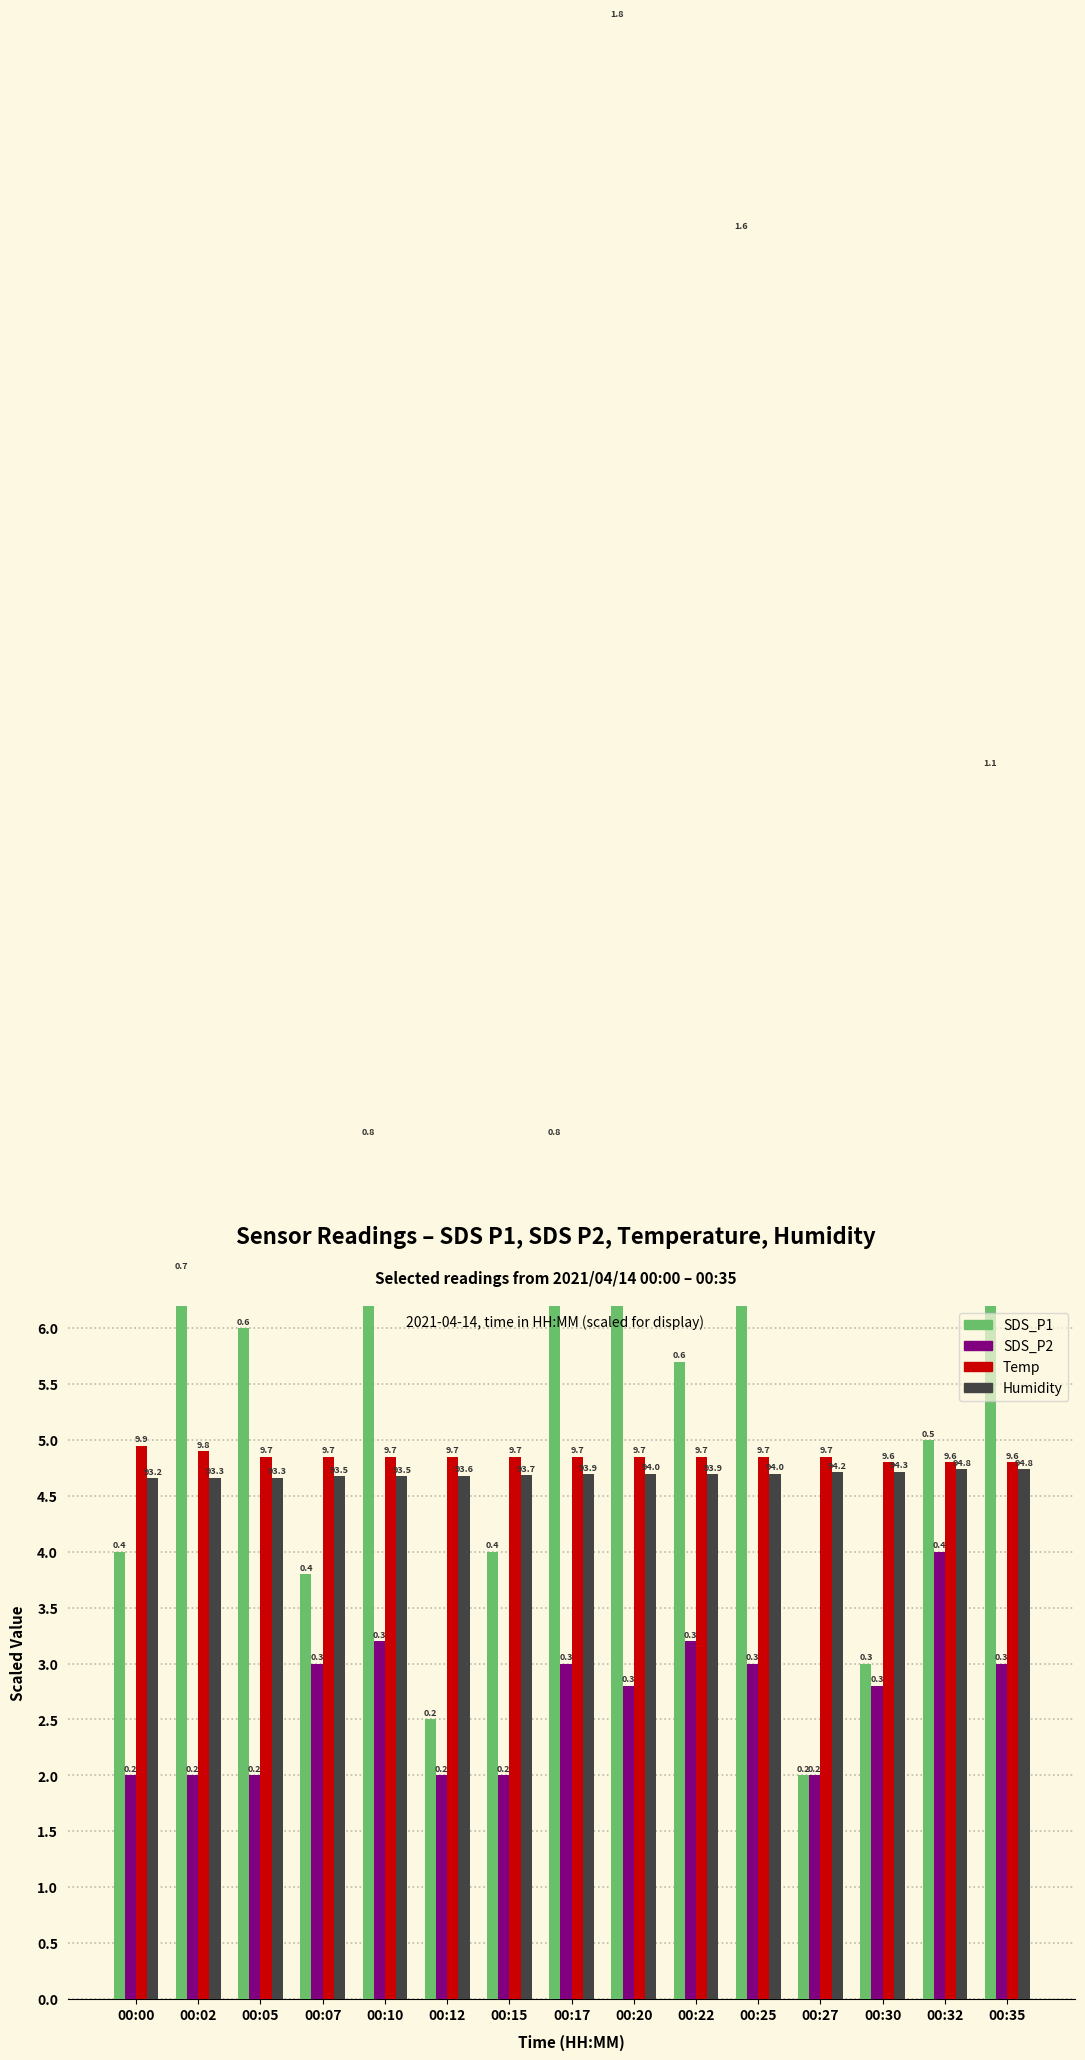

What is the total value across all series at 00:32?

18.5